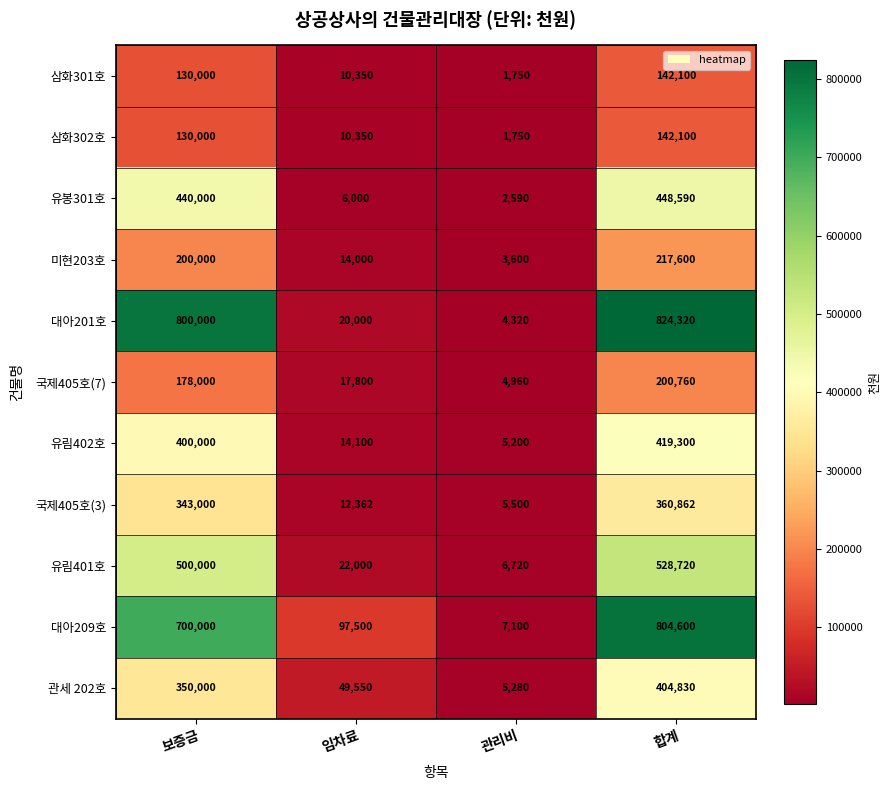

What is the difference between the maximum and minimum values in the 미현203호 series?

214000